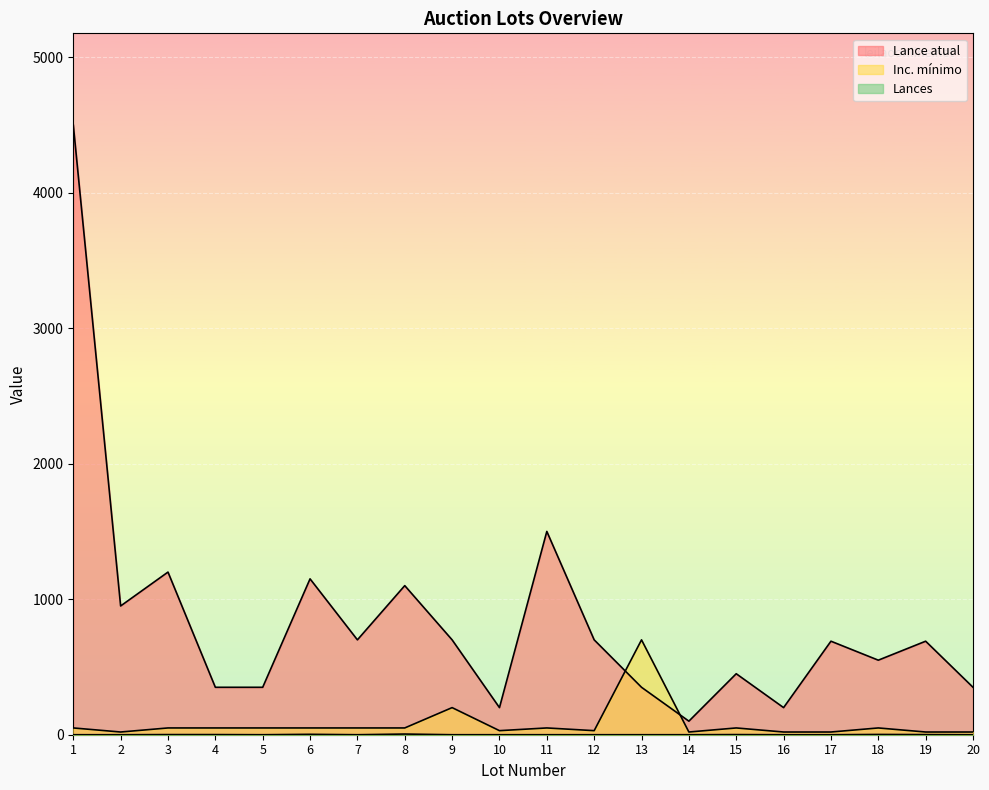

What is the value of the Lances point at the 19th from the left?

1